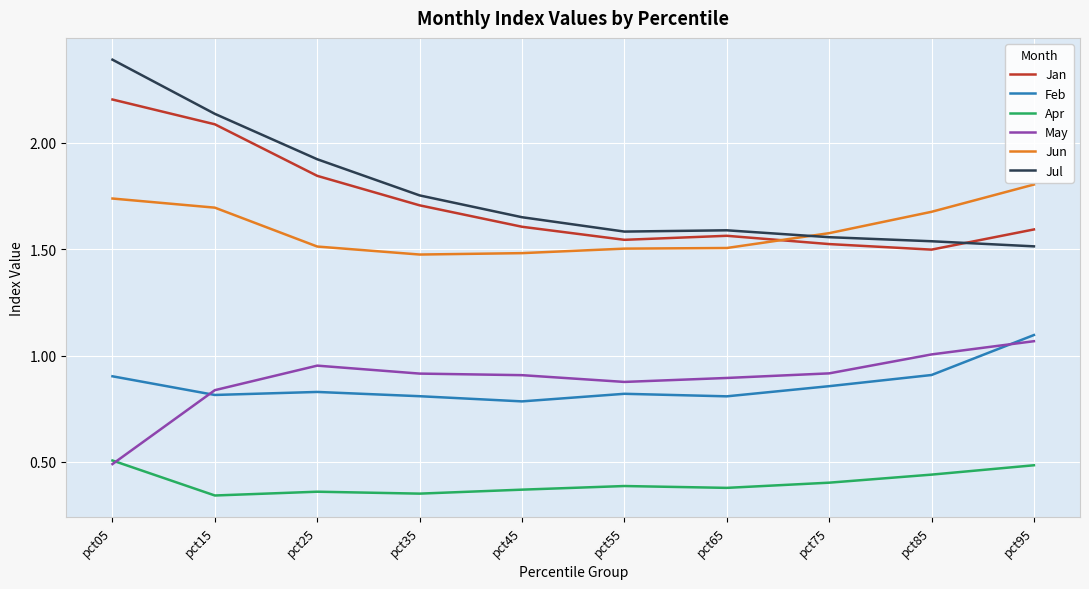

Where is May nearest to the value 0?

pct05